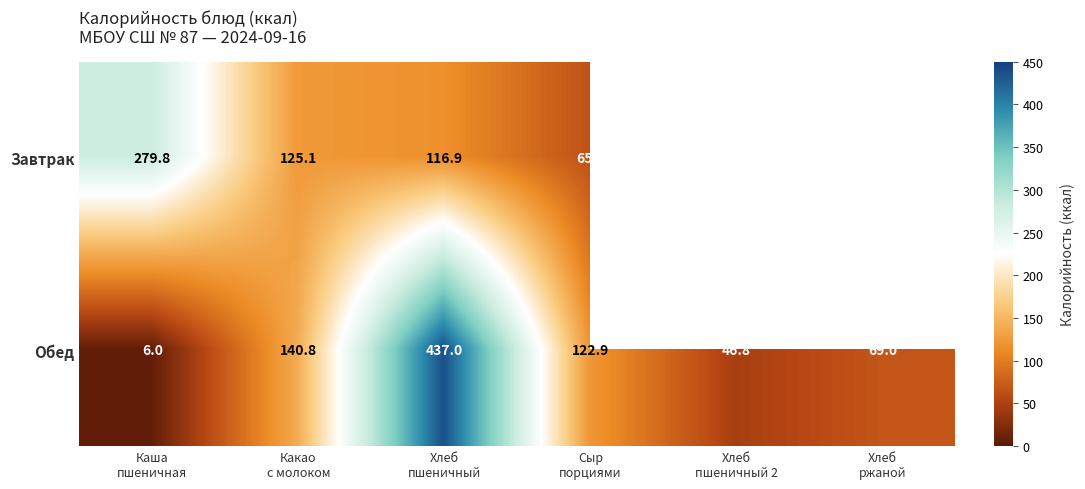

What is the spread (max minus min) of values at Хлеб
пшеничный?

320.1